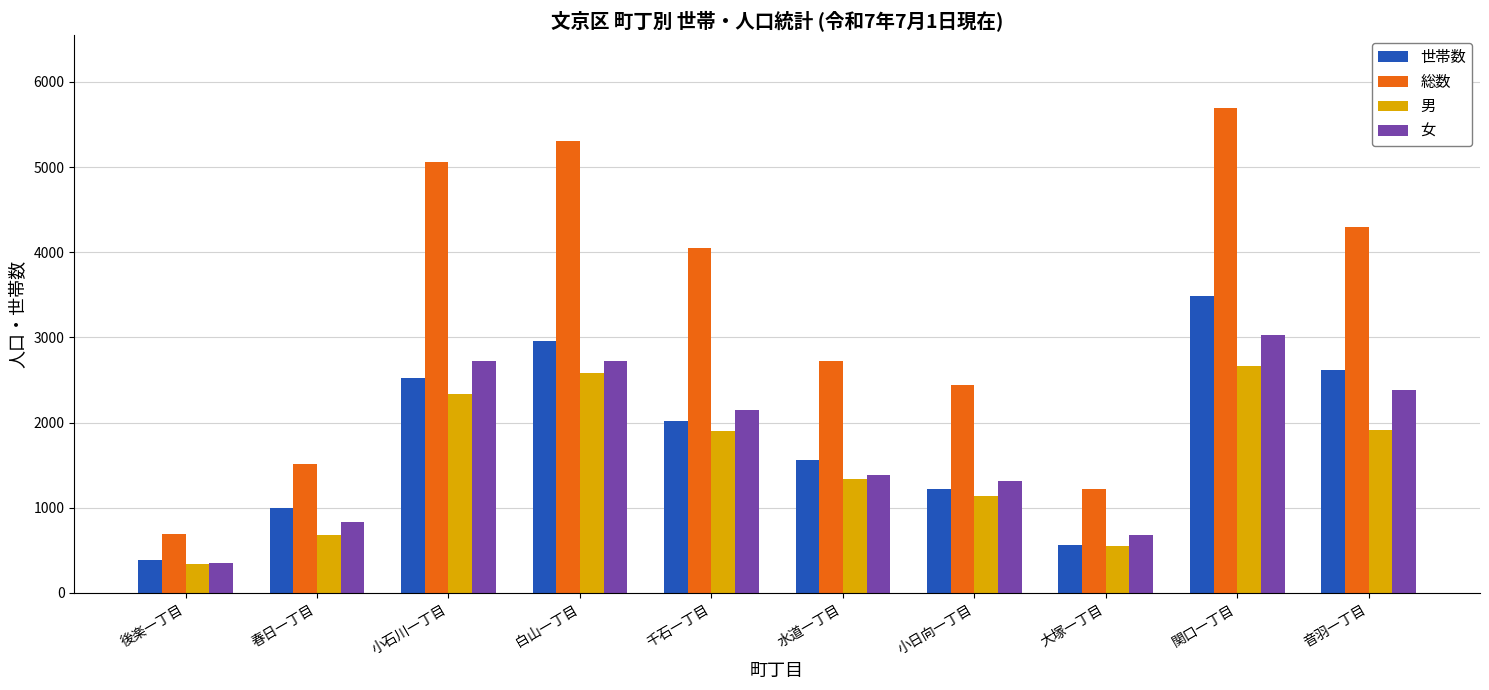

Which series has the largest range (max minus min)?

総数